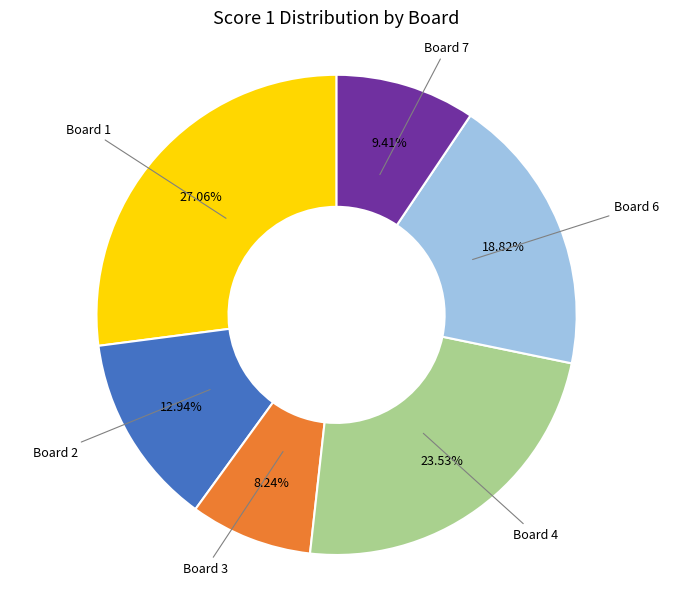

Does any single category account for the majority?

No